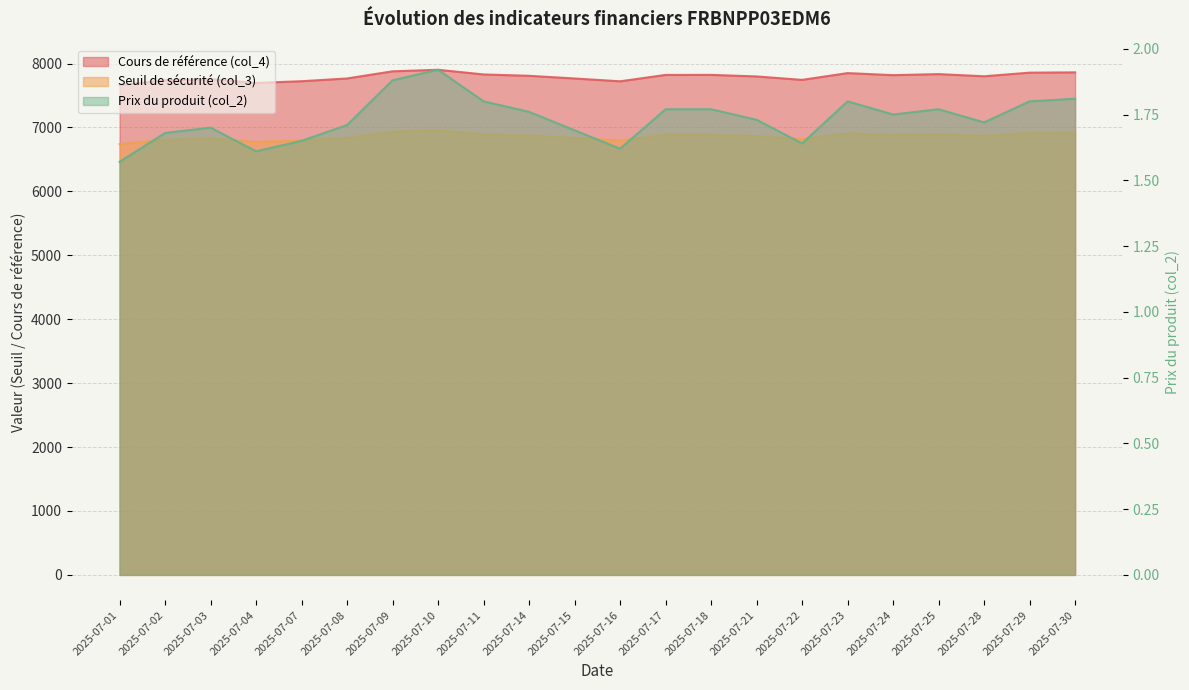

At which category is the sum across all series the highest?

2025-07-10